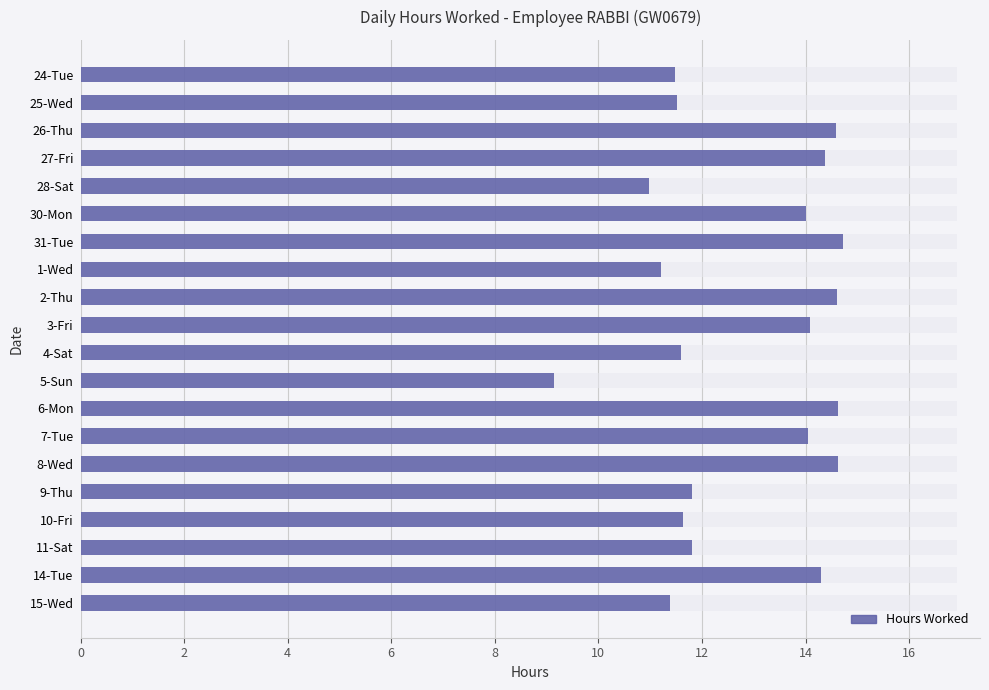

How many distinct data groups are displayed?

1